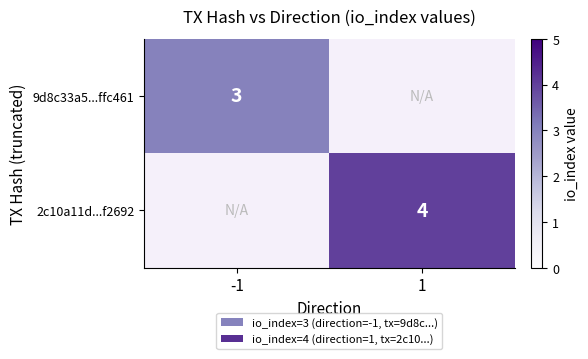

The value of 2c10a11d...f2692 at 1 is 1. True or false?

False